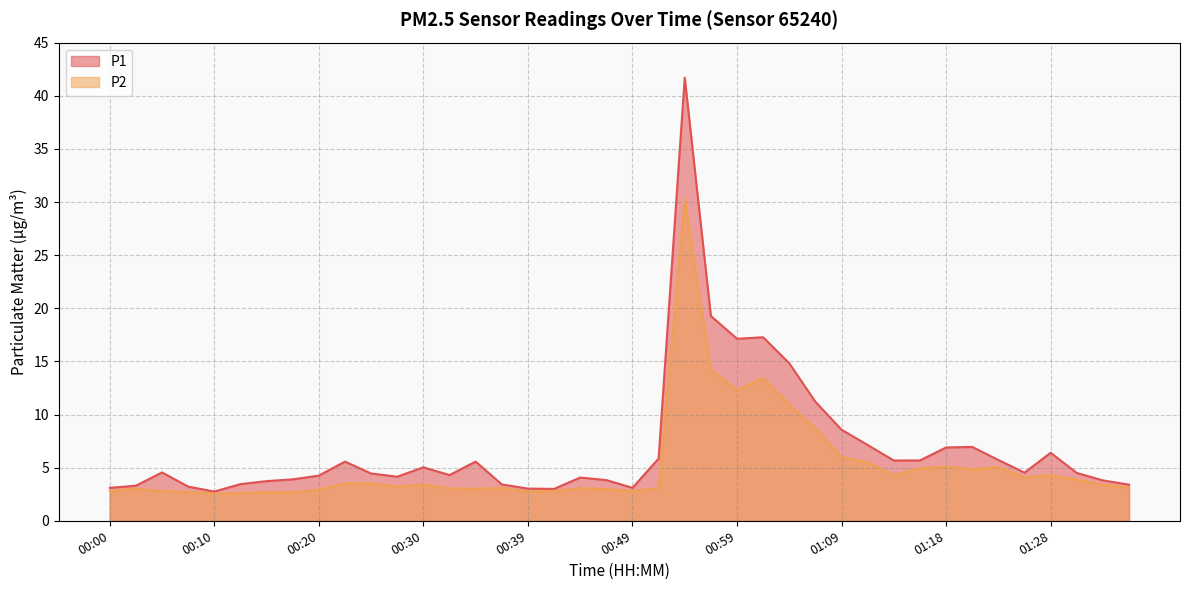

True or false: P2 and P1 cross at least once.

False